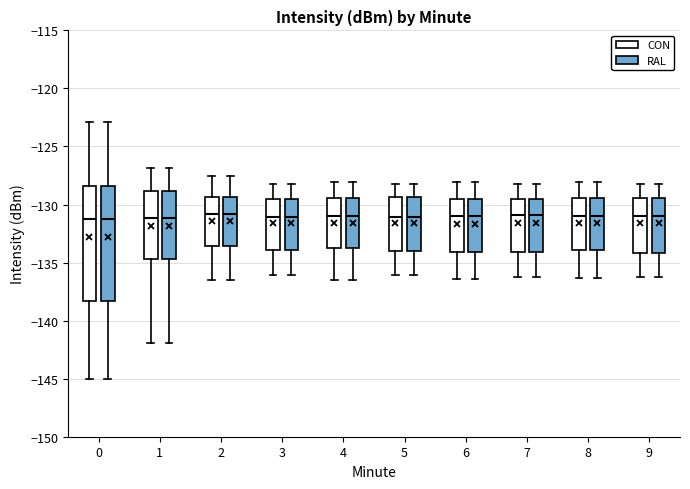

Where does the lower whisker of the box for 2 (CON) end on the y-axis? The values are not printed on the chart, so give them approximately, as read against the axis.

-136.5